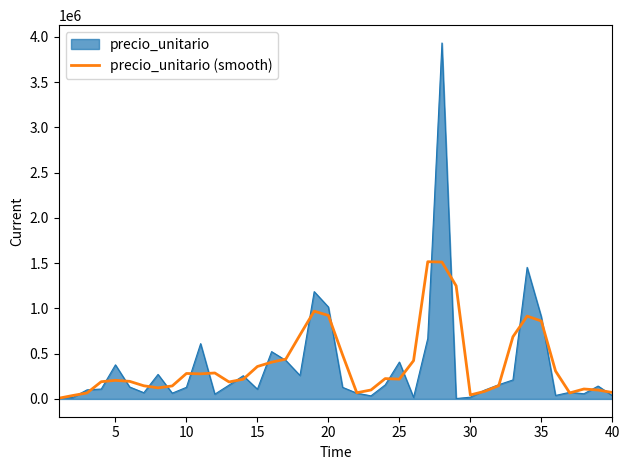

List the series in order of their peak value, lowest first.

precio_unitario (smooth), precio_unitario